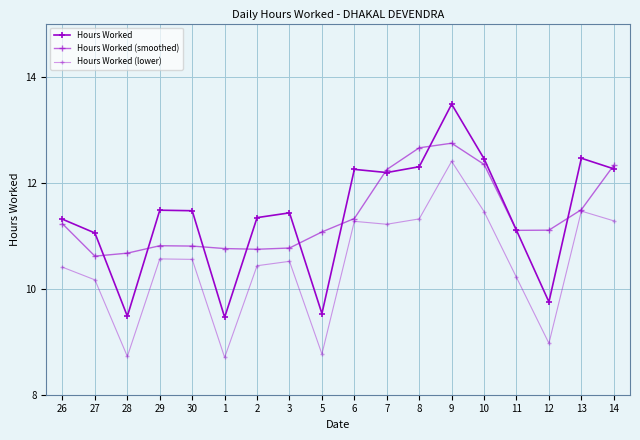

Reading left to right, what are all the values shown in this chart?

Hours Worked: 11.3	11.1	9.5	11.5	11.5	9.5	11.3	11.4	9.5	12.2	12.2	12.3	13.5	12.4	11.1	9.8	12.5	12.3
Hours Worked (smoothed): 11.2	10.6	10.7	10.8	10.8	10.8	10.7	10.8	11.1	11.3	12.2	12.7	12.7	12.3	11.1	11.1	11.5	12.3
Hours Worked (lower): 10.4	10.2	8.7	10.6	10.6	8.7	10.4	10.5	8.8	11.3	11.2	11.3	12.4	11.5	10.2	9.0	11.5	11.3